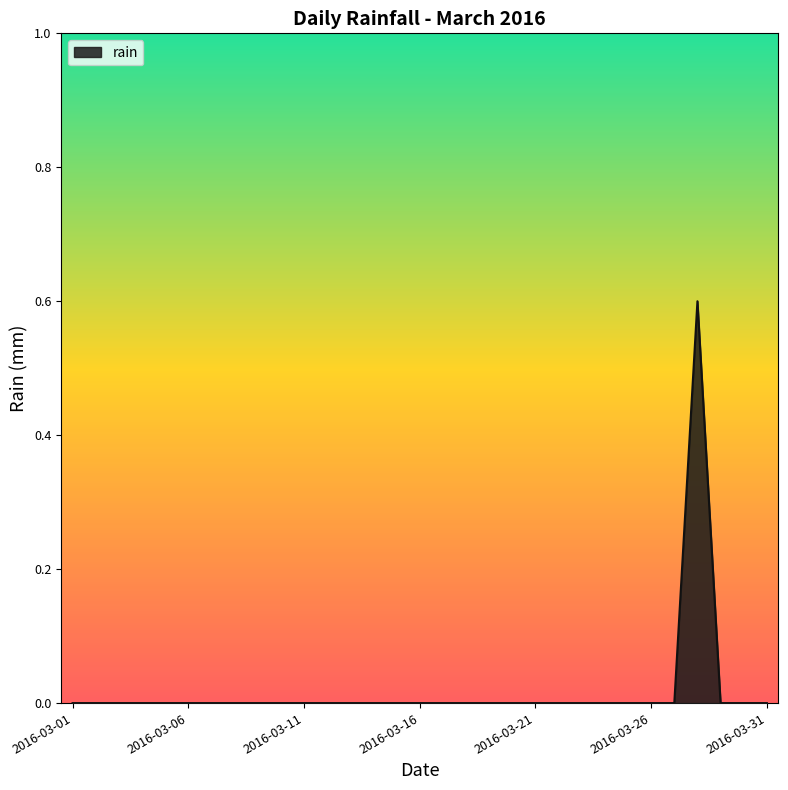

What is the greatest value displayed?

0.6